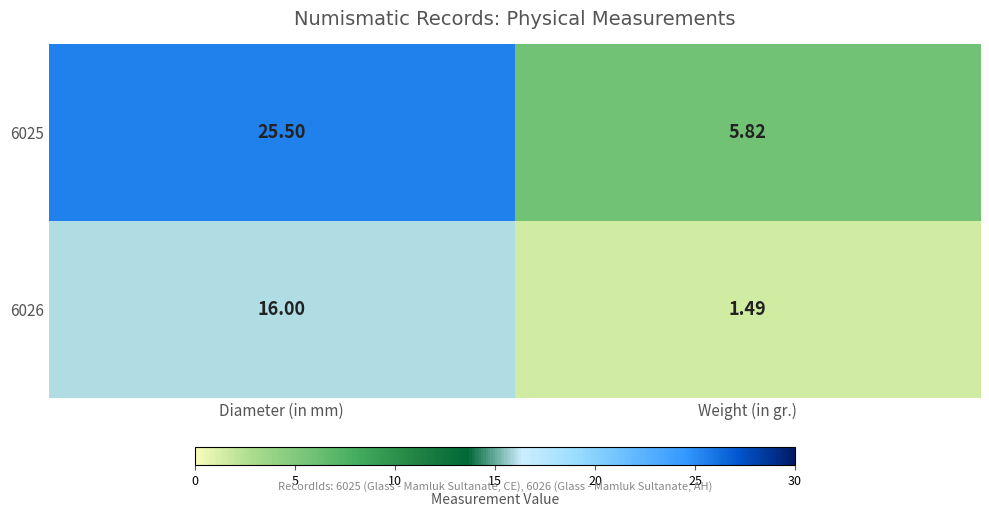

How many series are shown in this chart?

2